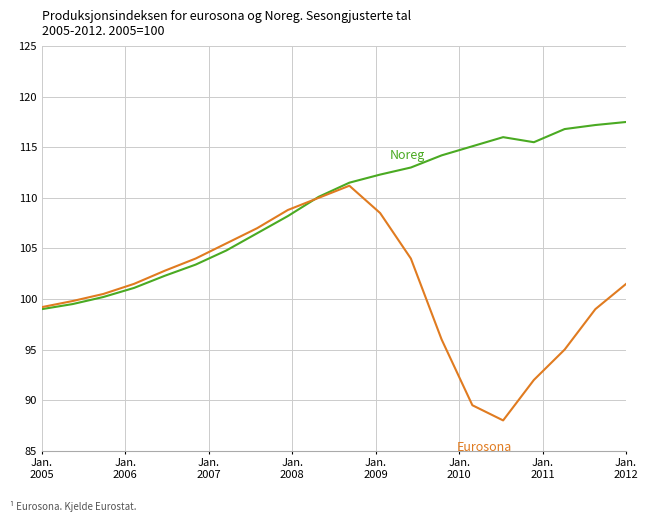

What is the greatest value displayed?

117.5